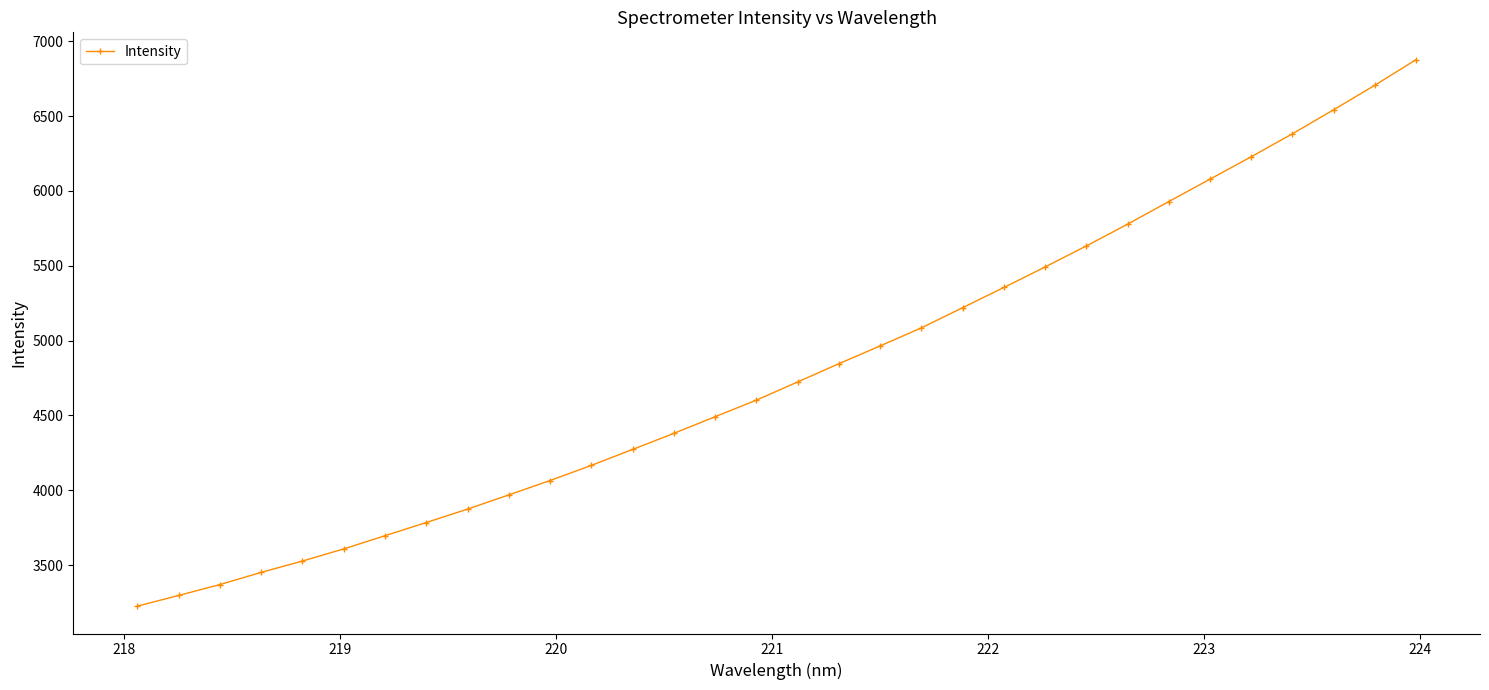

What is the minimum value shown in the chart?

3225.9